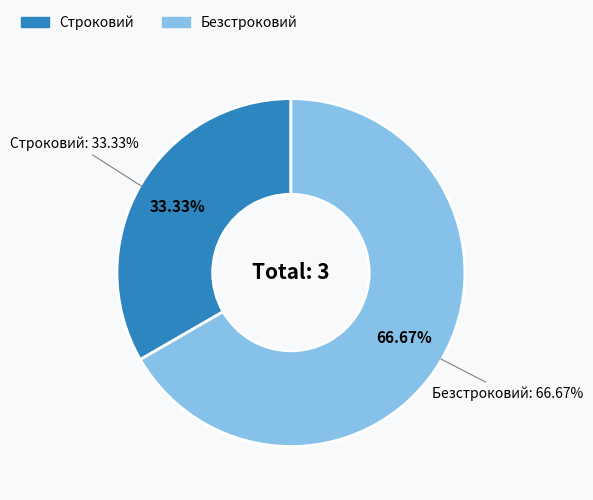

Does any single category account for the majority?

Yes